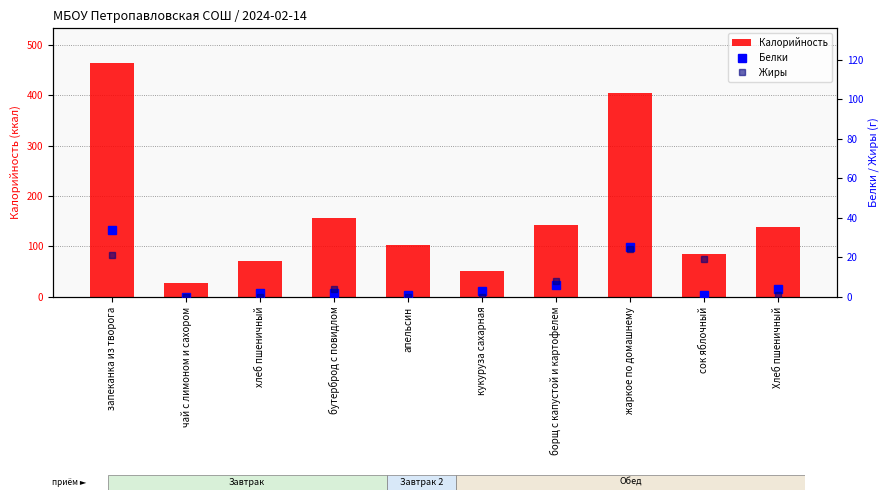

What is the spread (max minus min) of values at запеканка из творога?

442